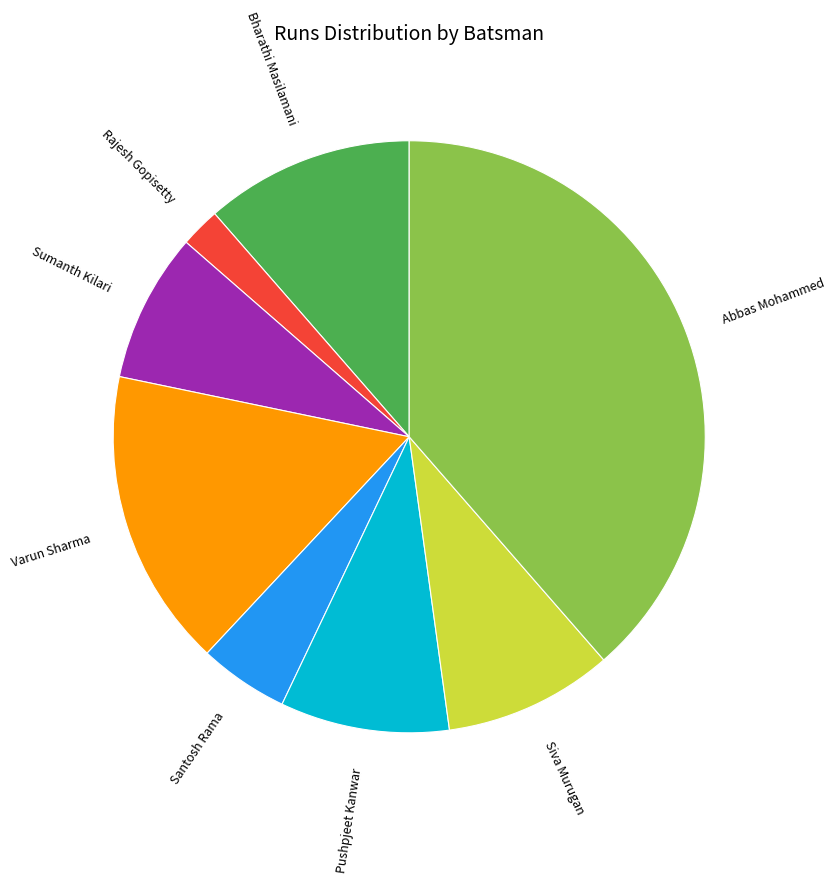

Is there a majority slice in this chart?

No